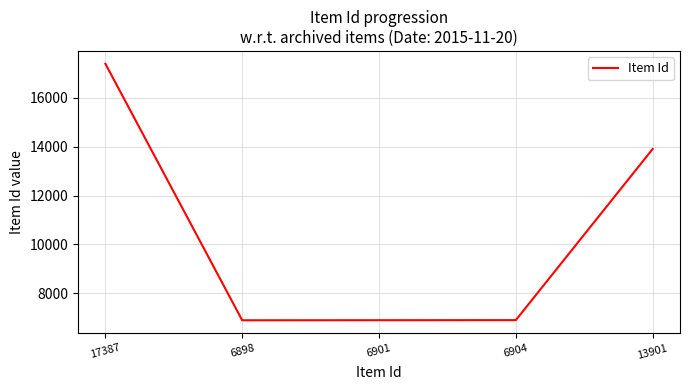

What is the sum of all values?

51991